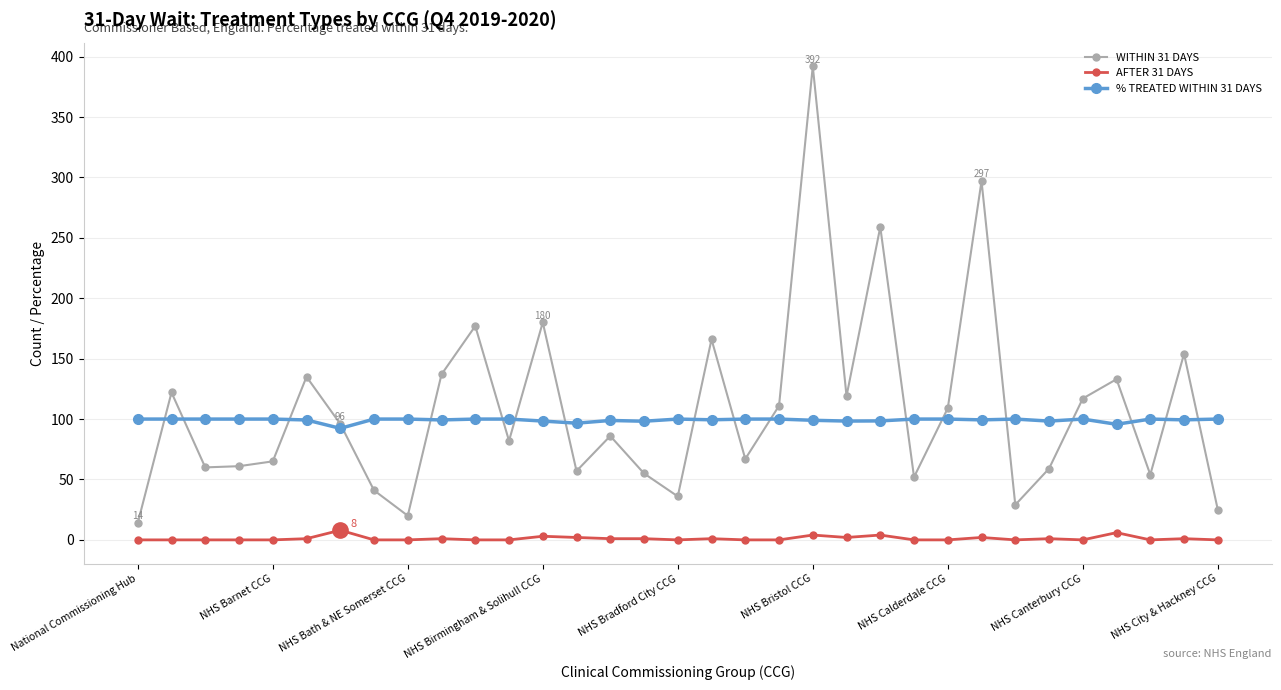

What is the maximum value shown in the chart?

392.0